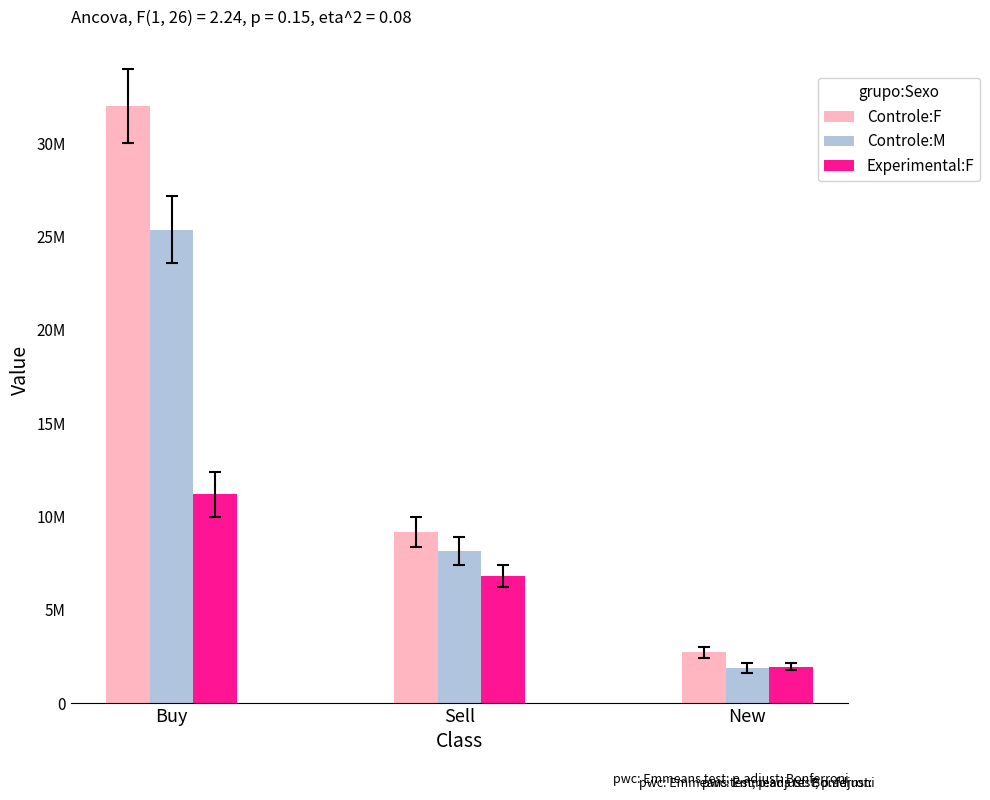

Which category has the highest value across all series?

Buy